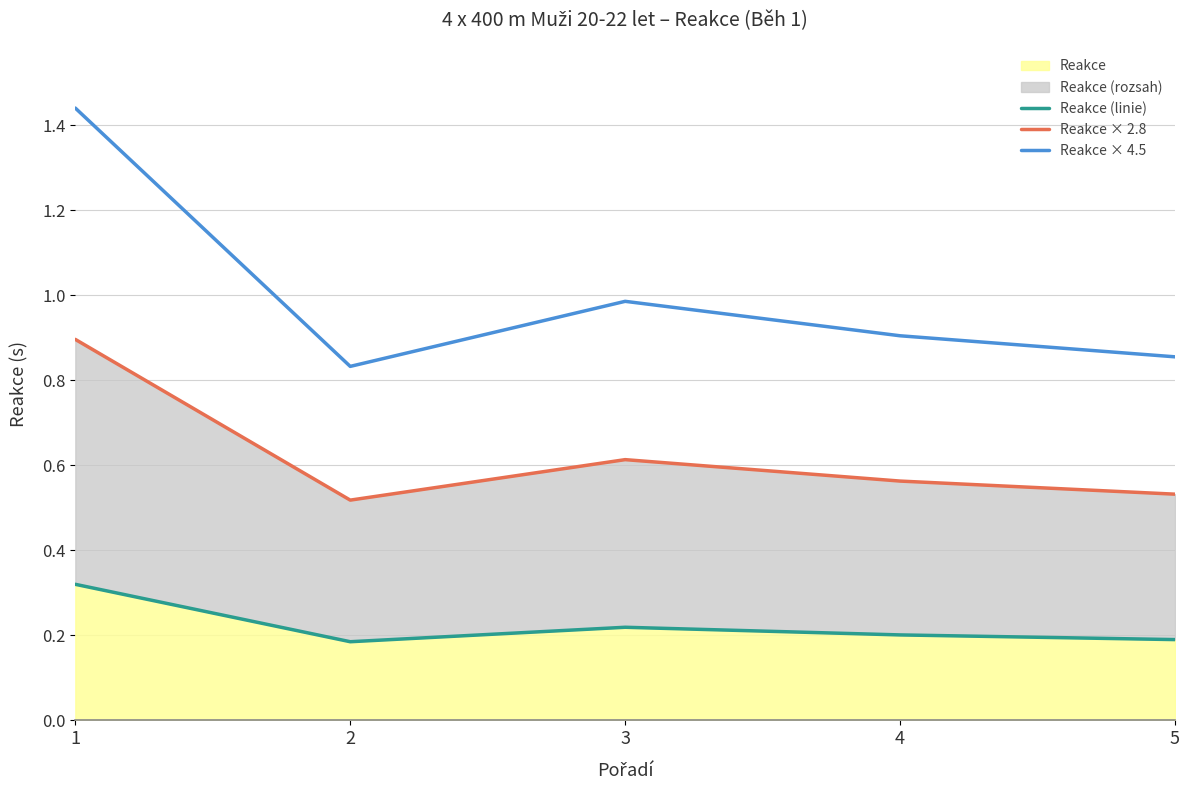

What is the value of the Reakce × 2.8 point at the 2nd from the left?

0.5